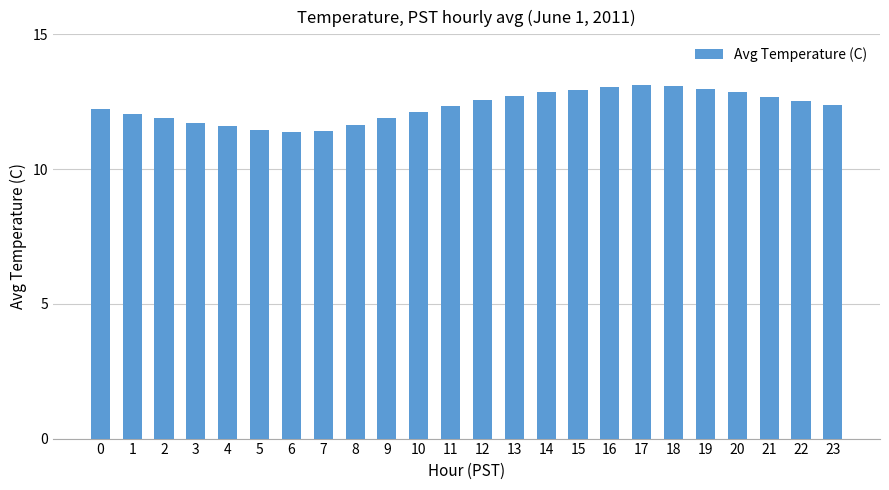

Between 3 and 16, which is larger?

16